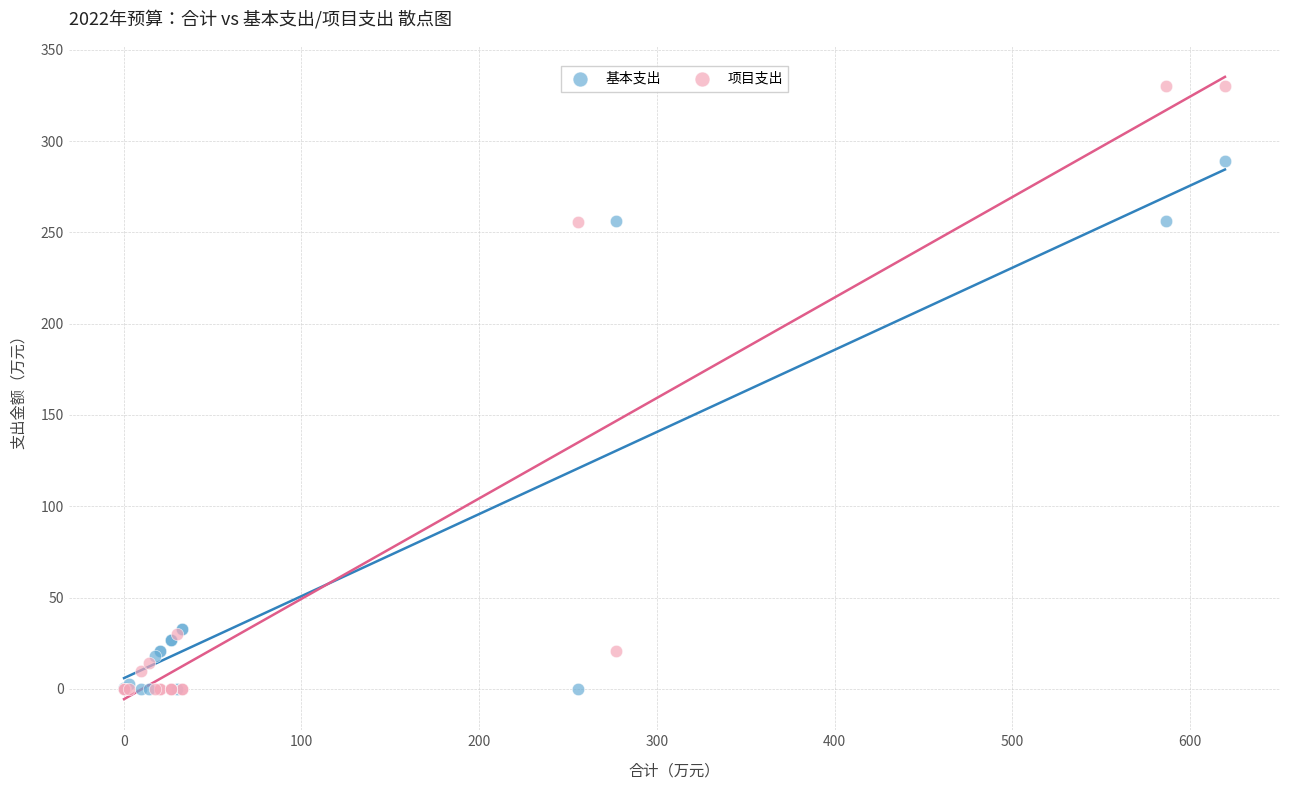

What are all the series names shown in the legend?

基本支出, 项目支出